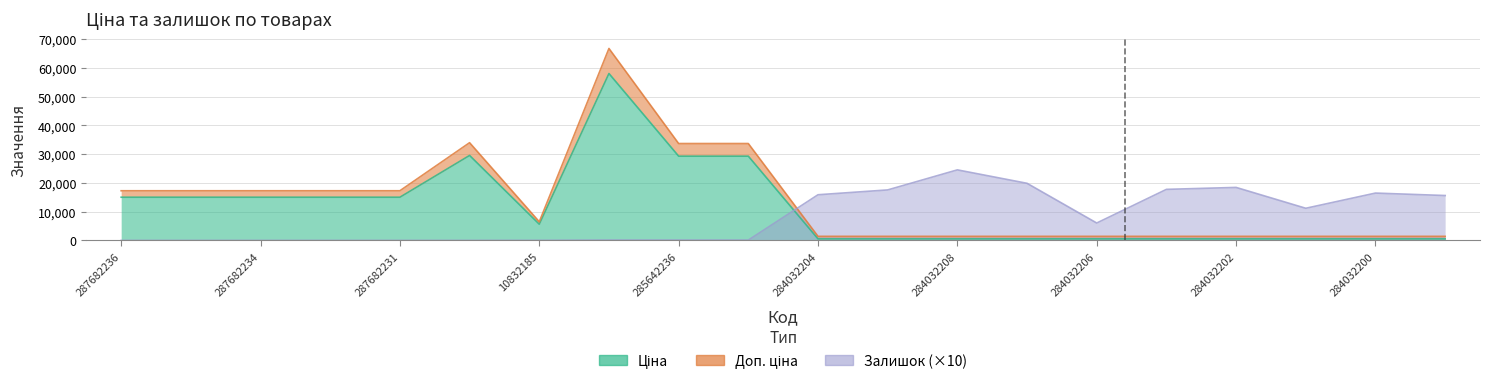

What is the approximate value of Залишок at 284032207?

19860.0